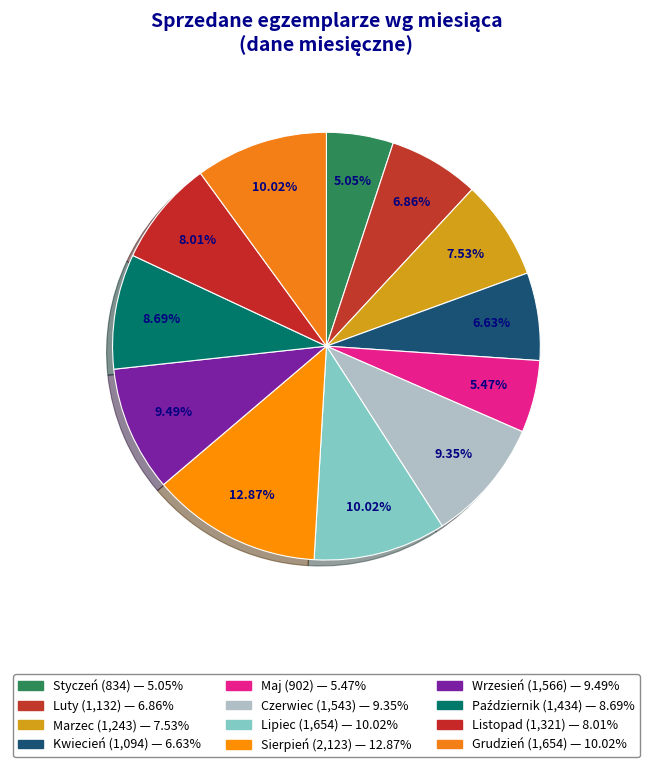

To the nearest percent, what percentage of the pie is Wrzesień?

9%